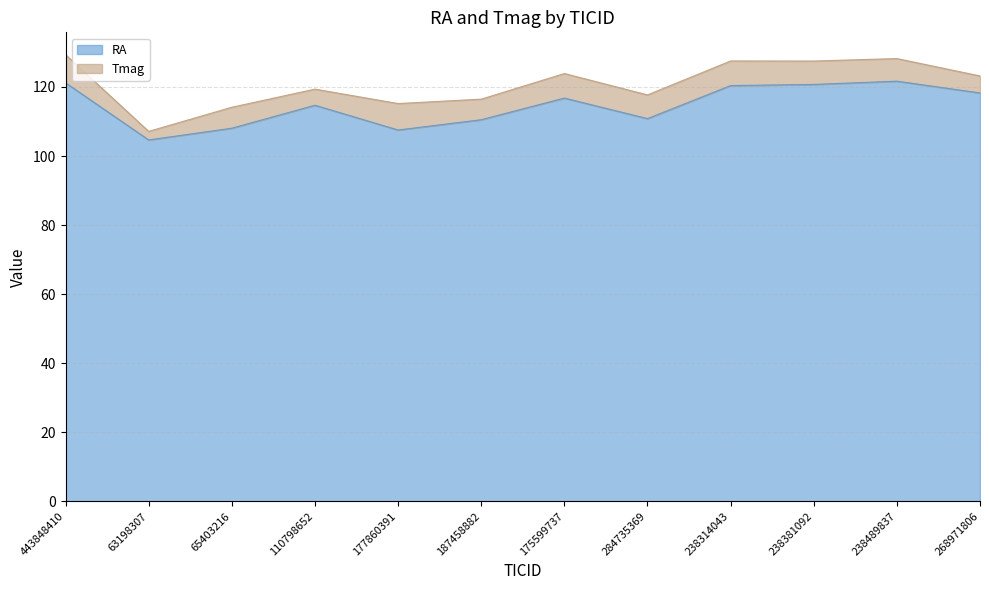

What is the sum of the values at 110798652 and 443848410?

235.9